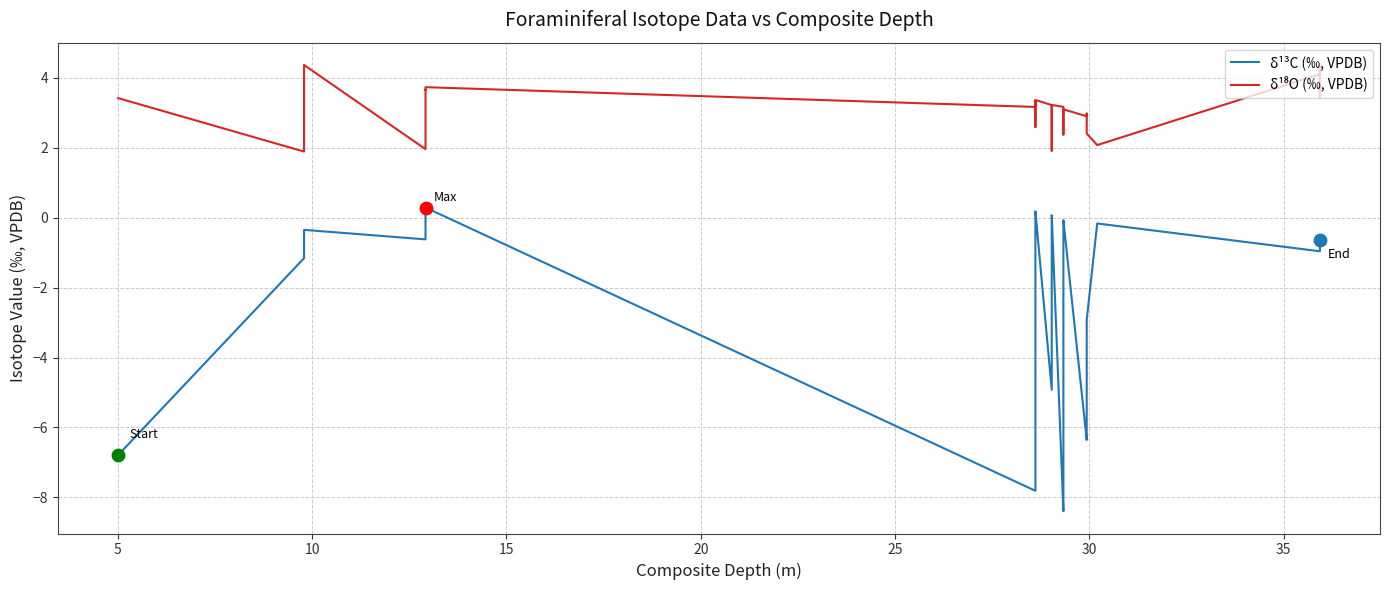

Is the value of δ¹³C (‰, VPDB) at 30 greater than the value of δ¹⁸O (‰, VPDB) at 26?

No